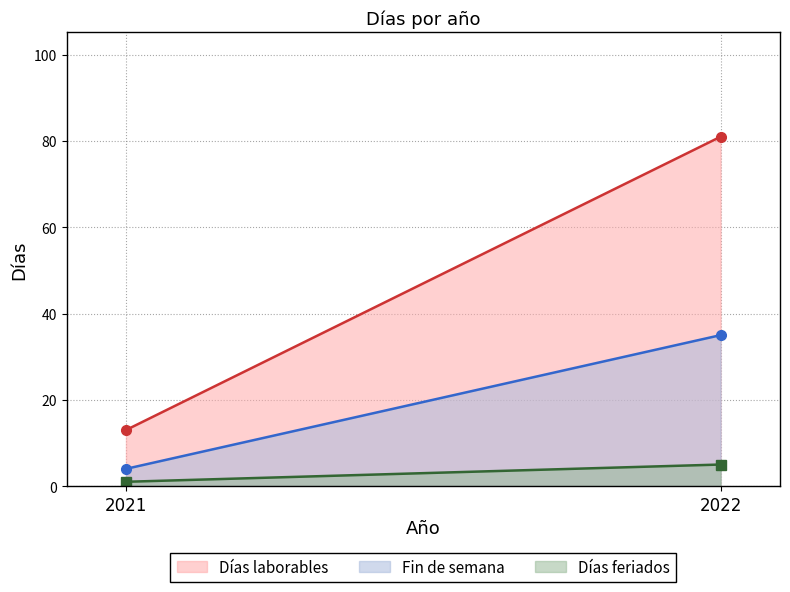

Which label corresponds to the smallest value in the chart?

2021